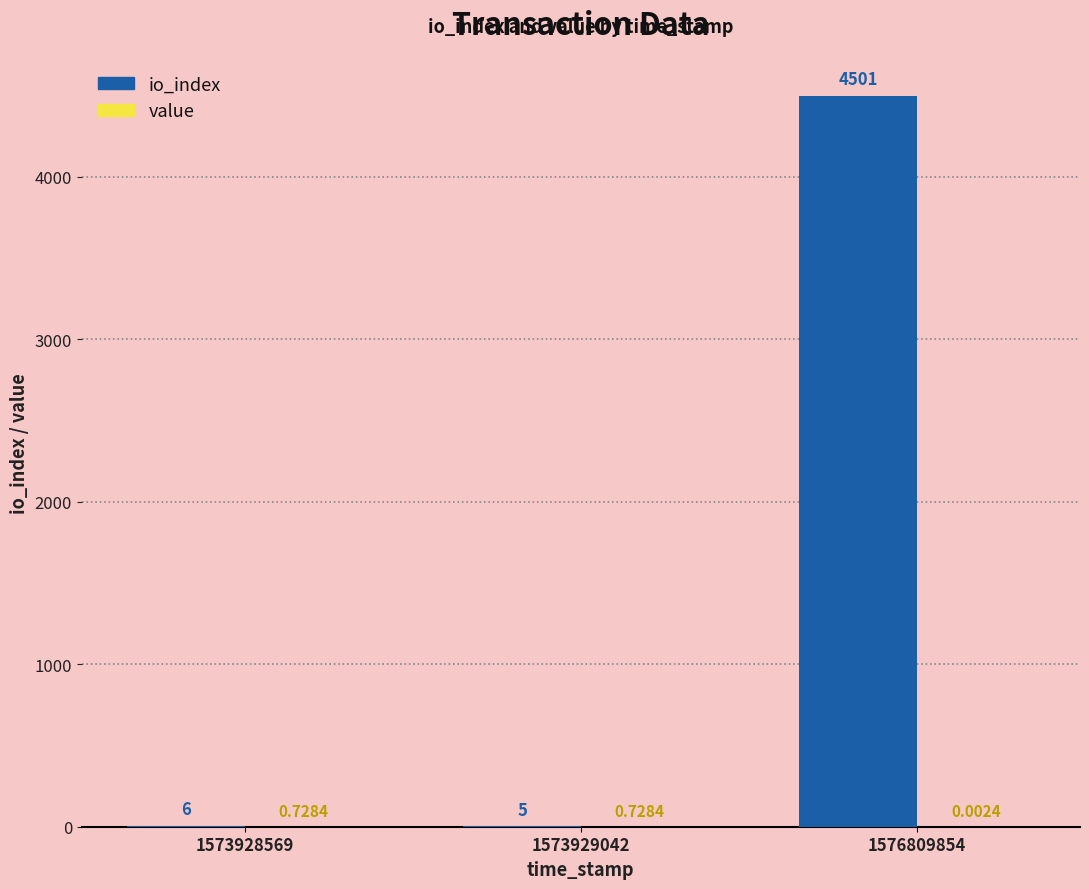

Between 1573929042 and 1576809854, which series saw the biggest shift?

io_index